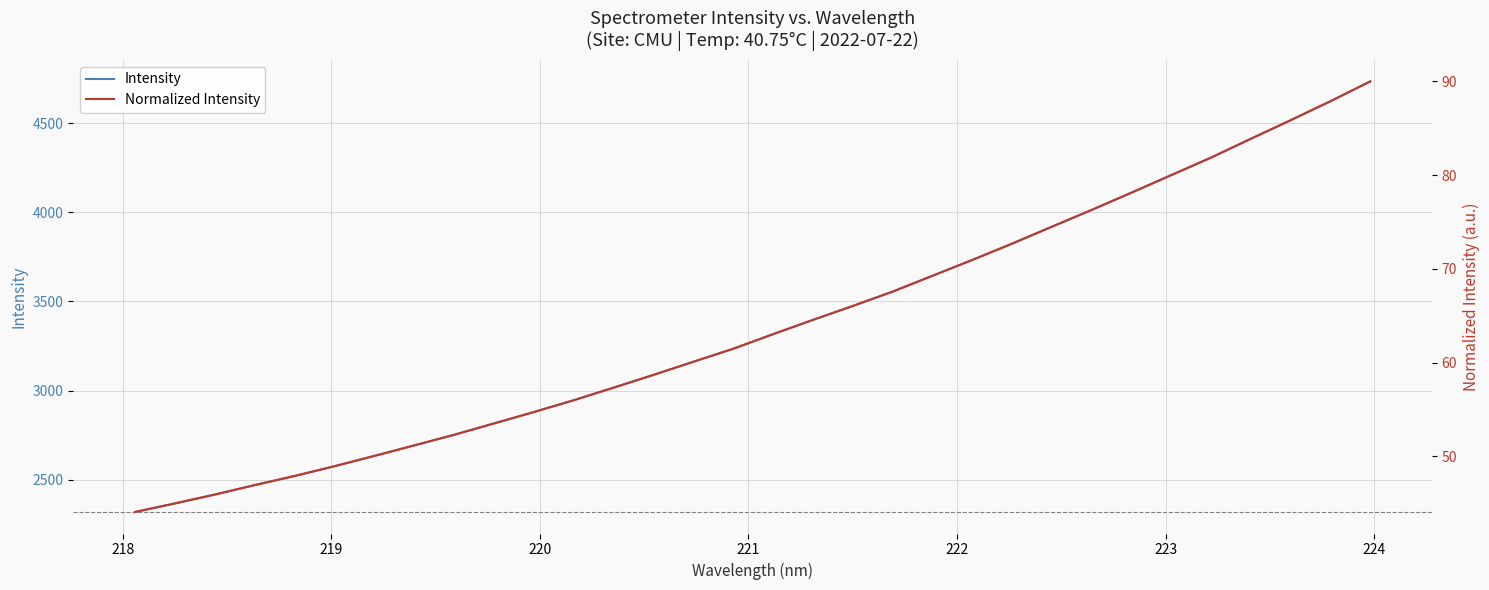

What is the difference between the second highest and second lowest values in the Intensity series?

2256.8